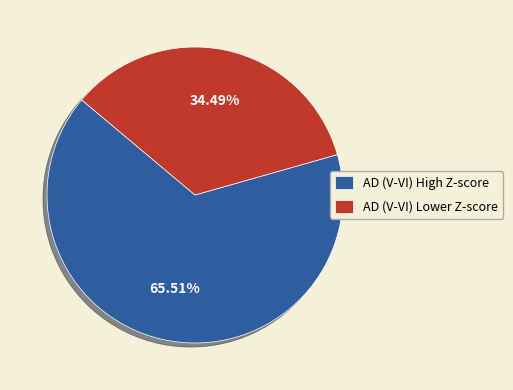

Approximately how many times larger is the value at AD (V-VI) High Z-score compared to AD (V-VI) Lower Z-score?

1.9